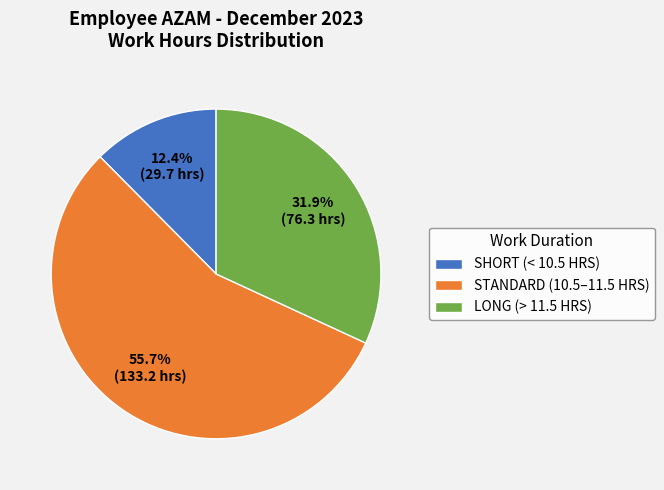

What is the smallest slice in the pie chart?

SHORT (< 10.5 HRS)